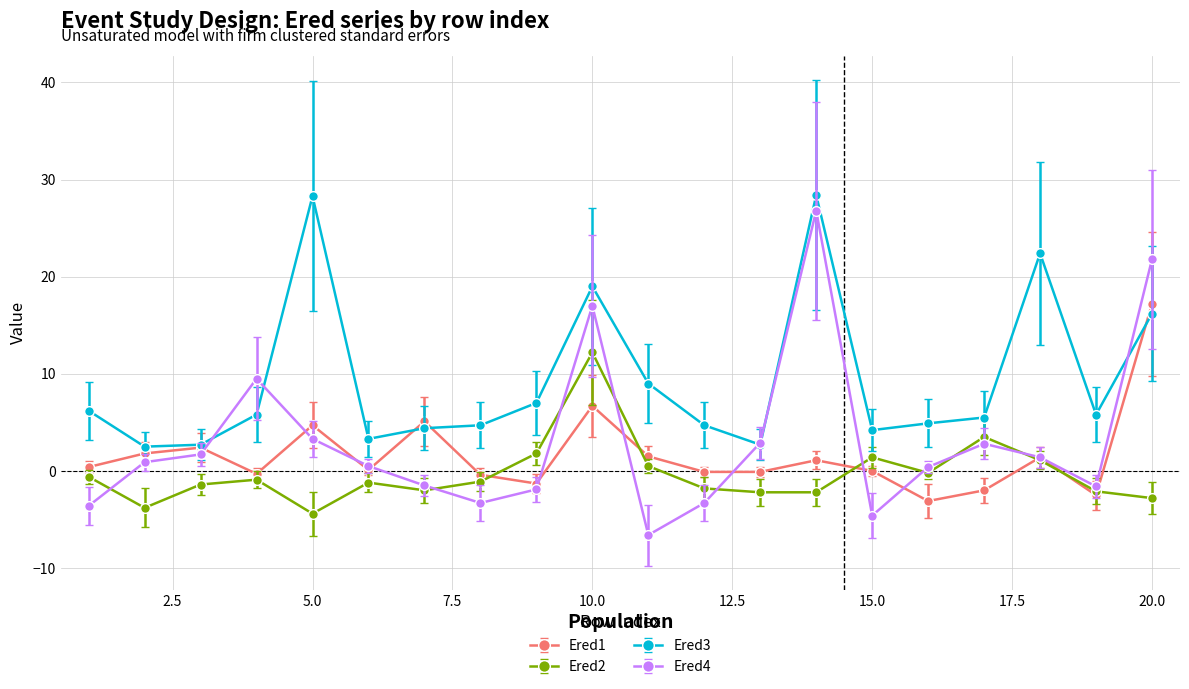

How many categories are shown in the chart?

20